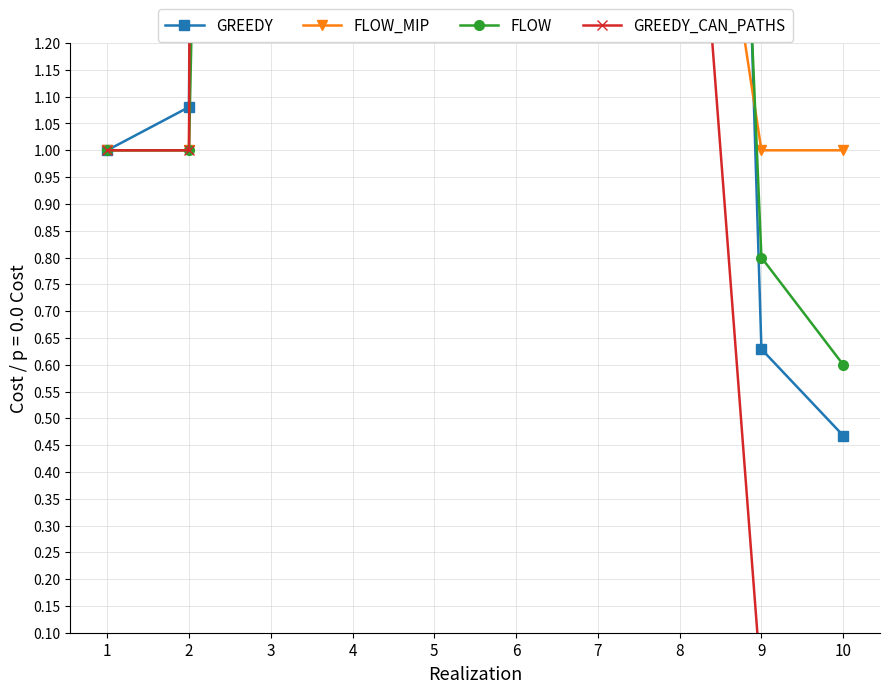

The value of GREEDY at 1 is 0.7. True or false?

False